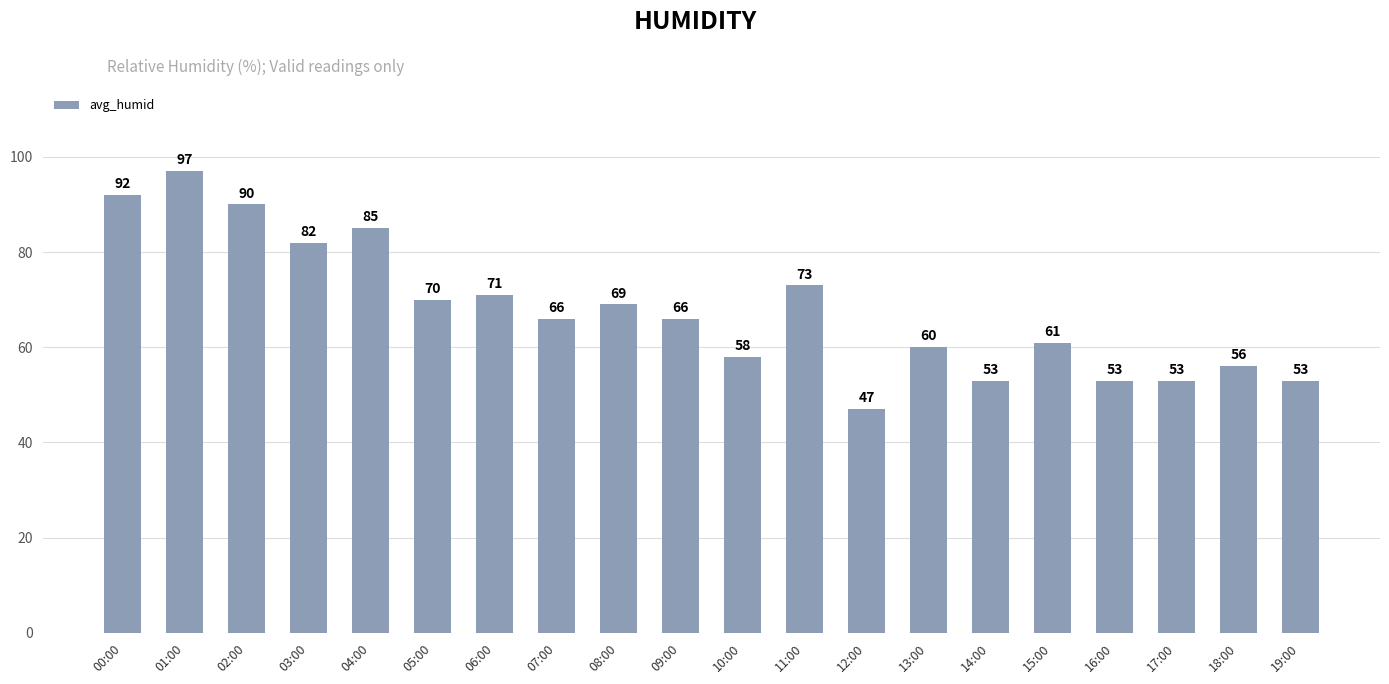

Where is the data nearest to the value 72?

06:00